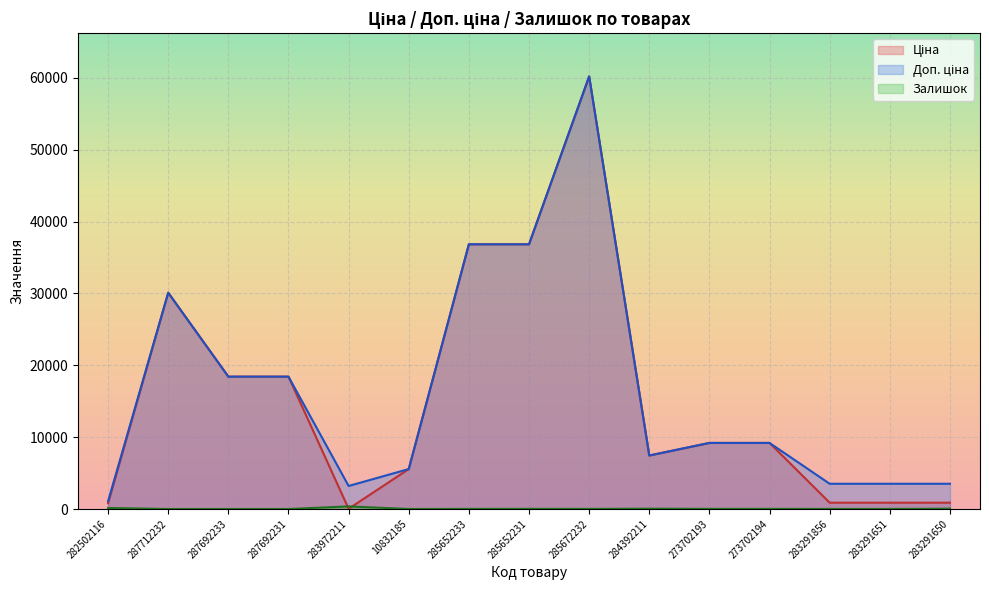

Is the value of Доп. ціна at 284392211 greater than the value of Залишок at 285672232?

Yes